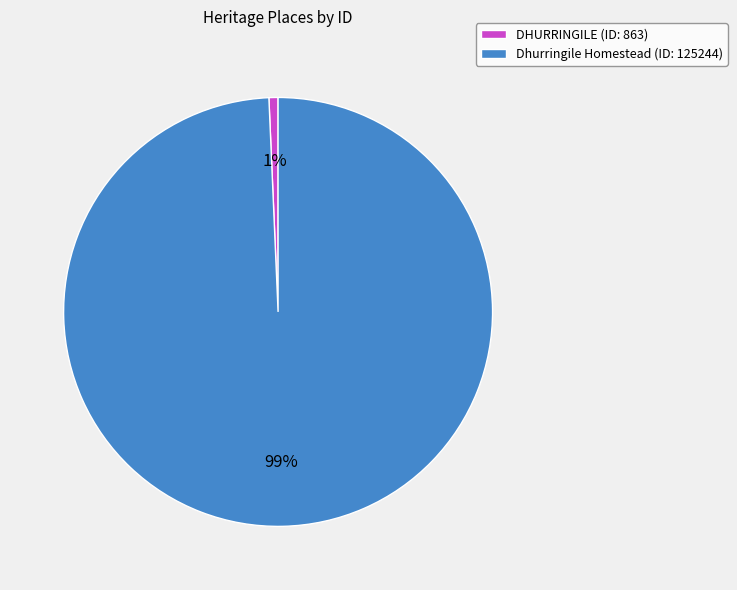

To the nearest percent, what is the combined percentage of DHURRINGILE and Dhurringile Homestead?

100%